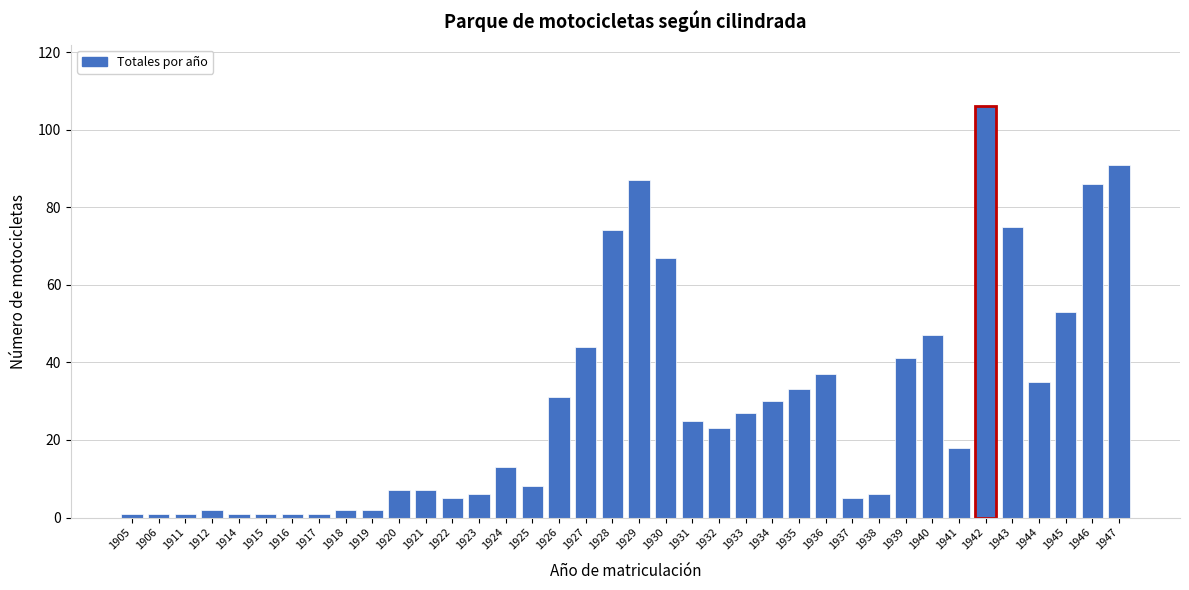

What is the value of the 11th bar from the left?

7